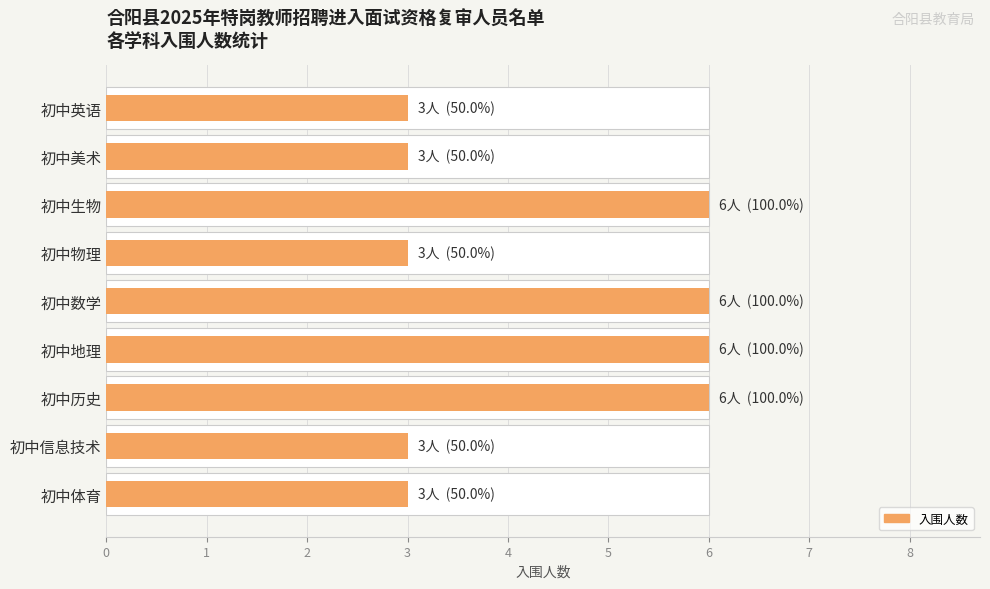

What is the sum of all values?

39